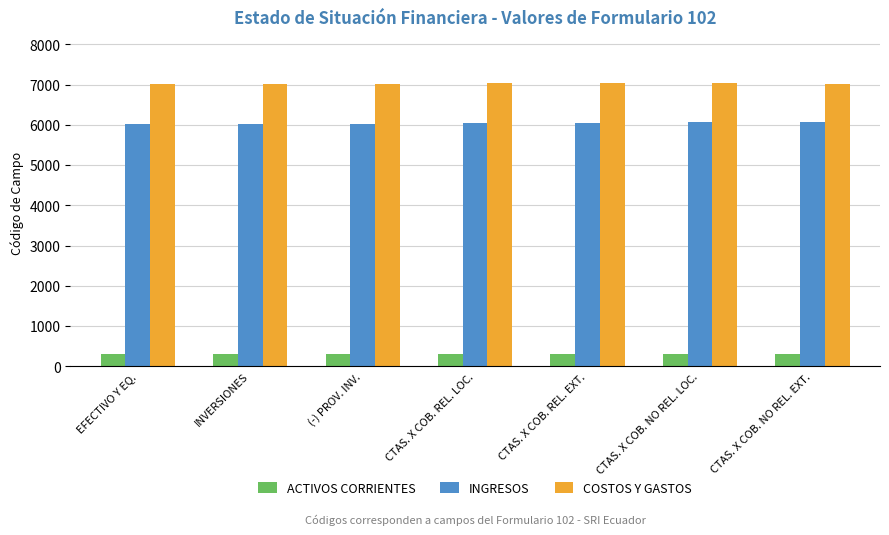

List the series in order of their peak value, highest first.

COSTOS Y GASTOS, INGRESOS, ACTIVOS CORRIENTES